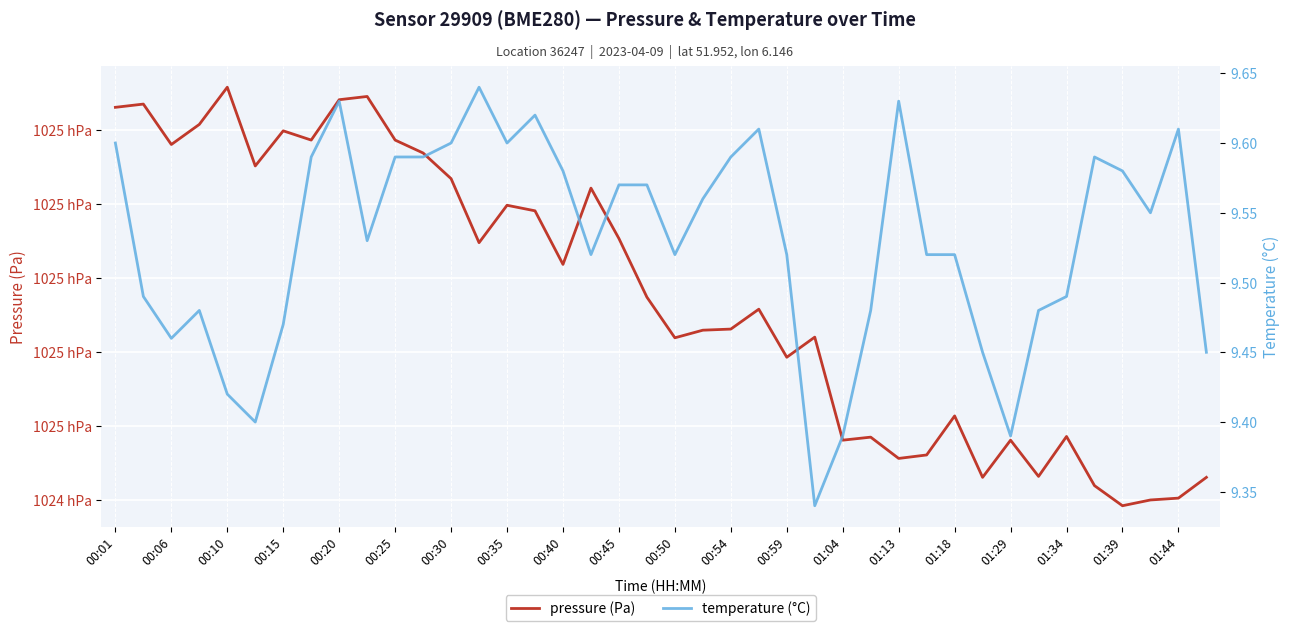

Reading right to left, extract all data points from this chart.

pressure (Pa): 102453.0	102450.2	102449.9	102449.2	102451.9	102458.5	102453.1	102458.0	102453.0	102461.3	102456.0	102455.6	102458.4	102458.0	102472.0	102469.2	102475.8	102473.1	102472.9	102471.9	102477.4	102485.3	102492.1	102481.8	102489.1	102489.8	102484.8	102493.4	102496.9	102498.6	102504.5	102504.1	102498.6	102499.9	102495.1	102505.8	102500.8	102498.0	102503.5	102503.1
temperature (°C): 9.4	9.6	9.6	9.6	9.6	9.5	9.5	9.4	9.4	9.5	9.5	9.6	9.5	9.4	9.3	9.5	9.6	9.6	9.6	9.5	9.6	9.6	9.5	9.6	9.6	9.6	9.6	9.6	9.6	9.6	9.5	9.6	9.6	9.5	9.4	9.4	9.5	9.5	9.5	9.6